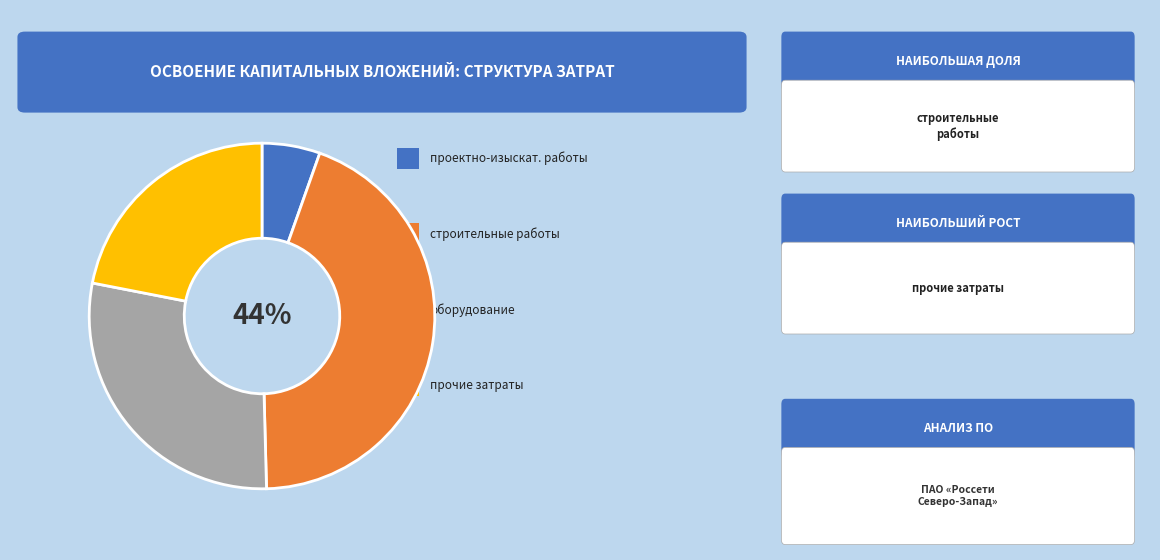

Is there a majority slice in this chart?

No